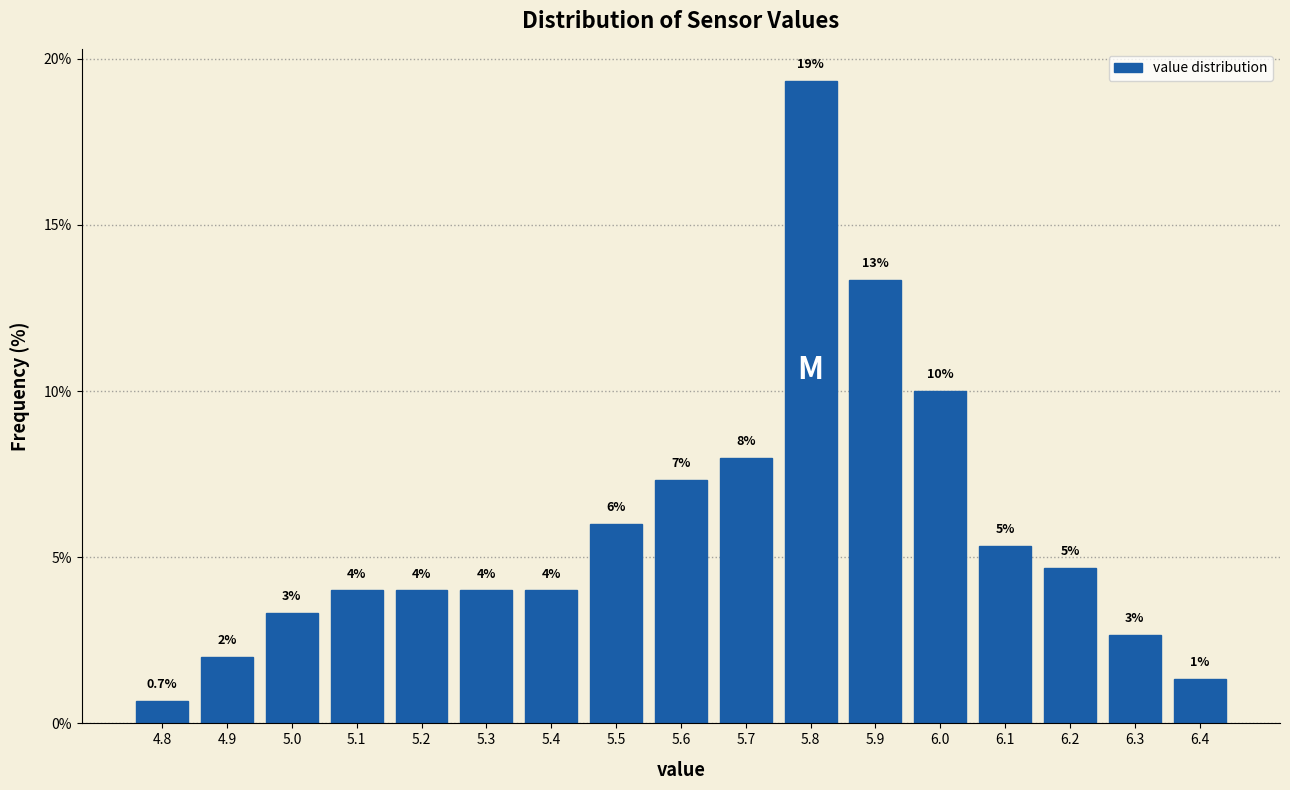

Over which range of the x-axis is the bar tallest?

5.75 to 5.85